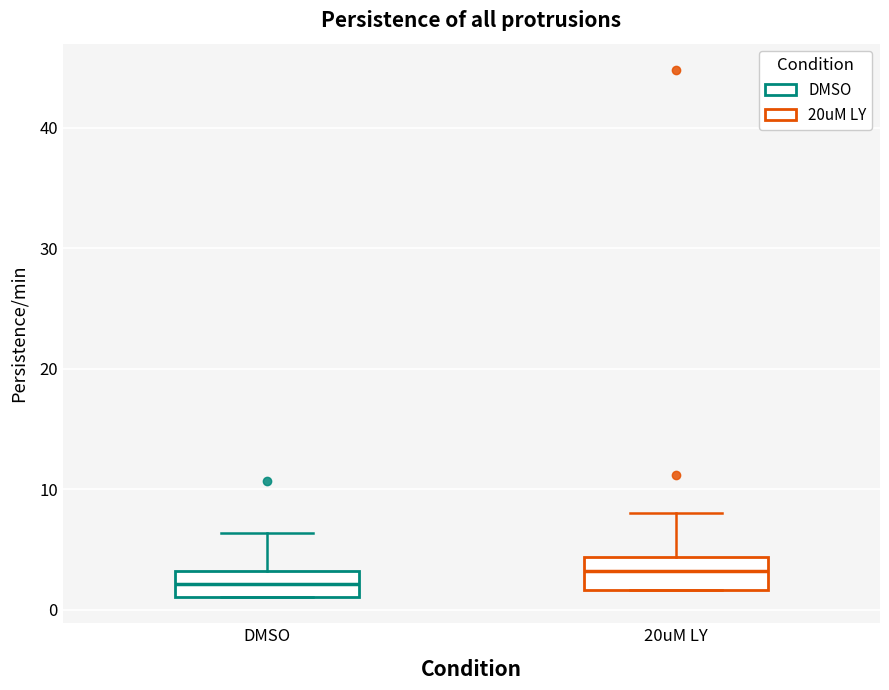

Reading left to right, read every box against the y-axis: the position of its median line, the range the box covers, and the ends of its whiskers. The values are not printed on the chart, so give them approximately, as read against the axis.

DMSO: median 2, box 1 to 3, whiskers 1 to 6
20uM LY: median 3, box 2 to 4, whiskers 2 to 8